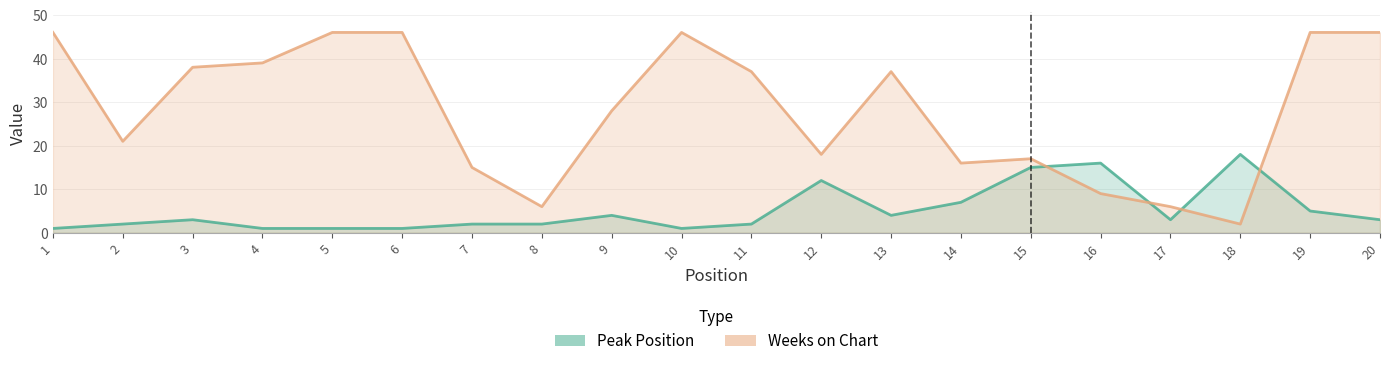

What is the value of the Weeks on Chart point at the 13th from the left?

37